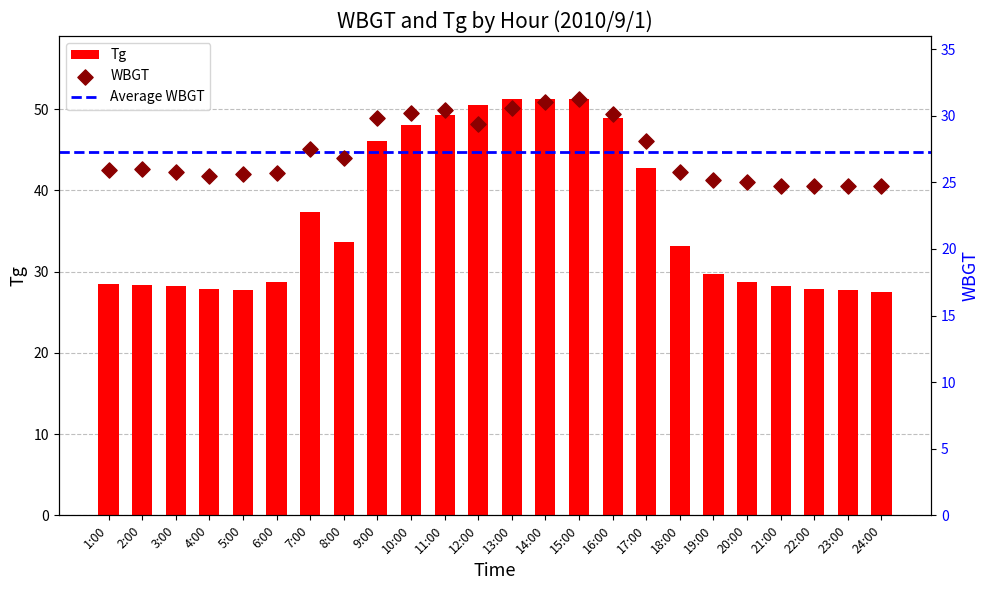

Which series has the widest spread of Y values?

Tg